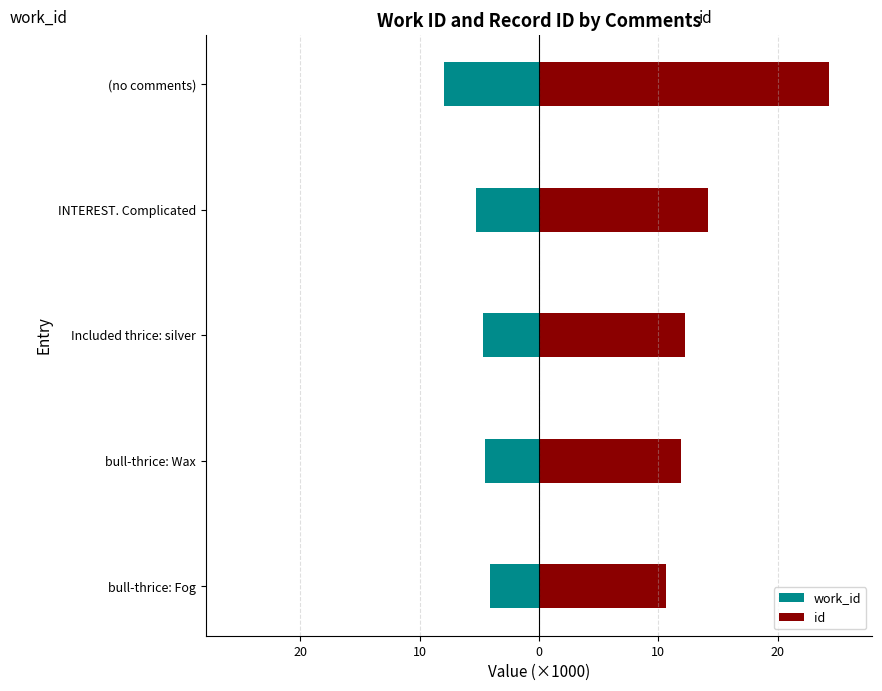

Rank the series by their average value, from highest to lowest.

id, work_id